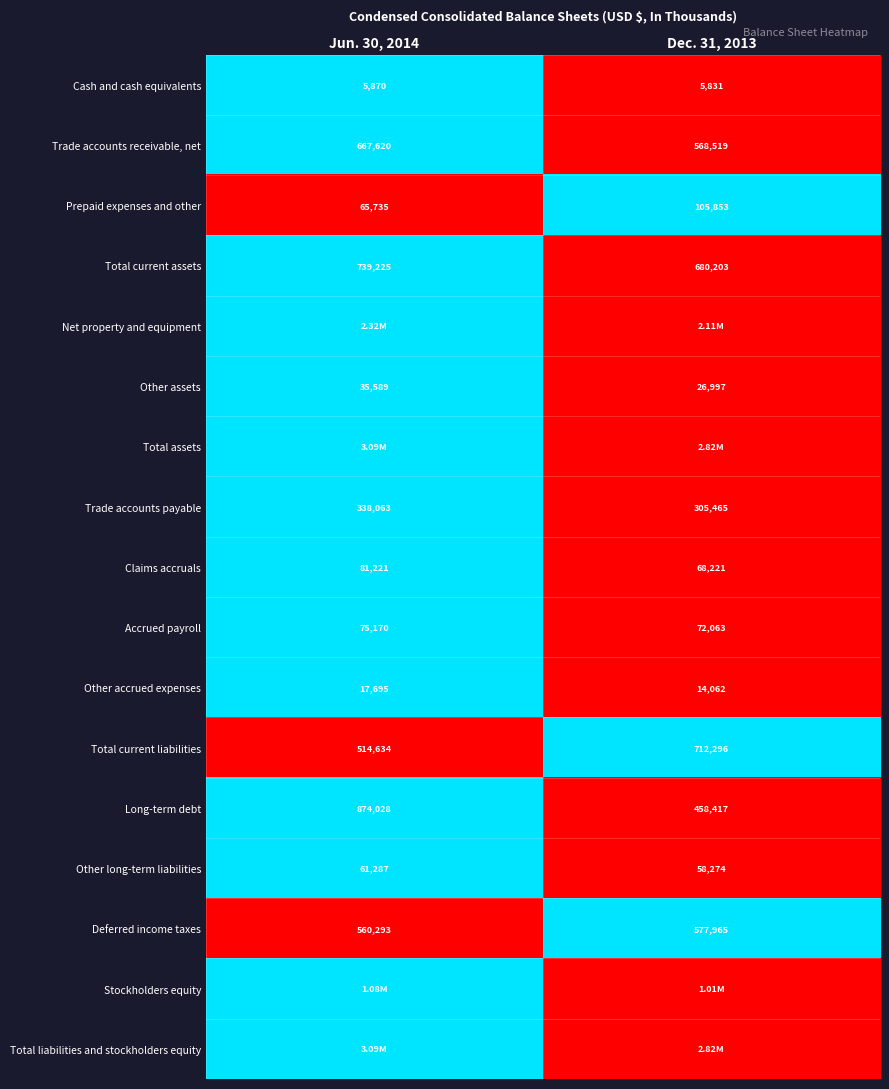

Rank the categories by Trade accounts receivable, net value from highest to lowest.

Jun. 30, 2014, Dec. 31, 2013